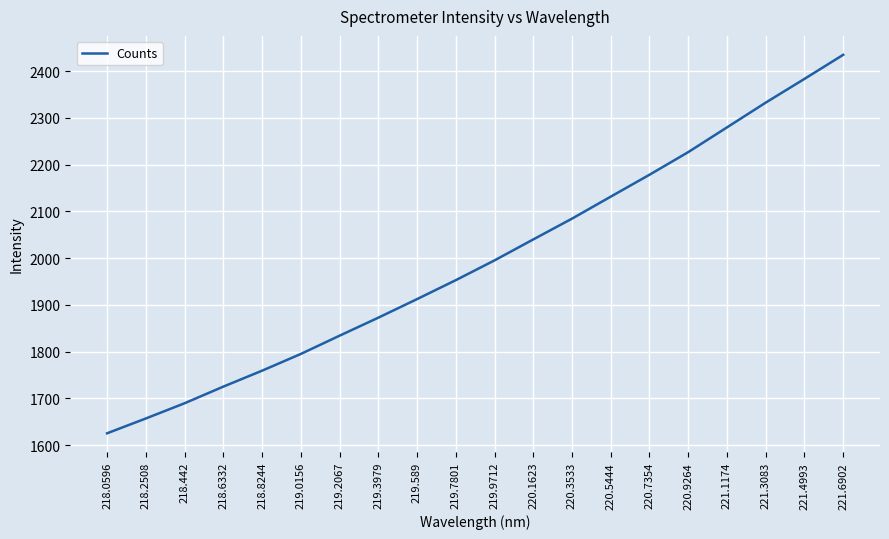

How many lines are shown in the chart?

1